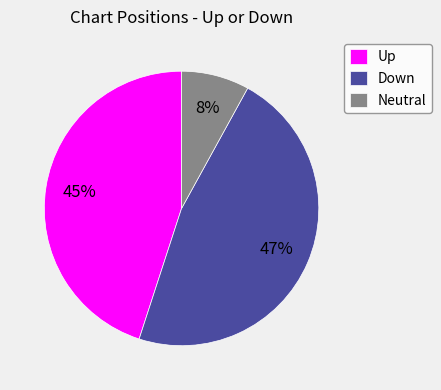

Which slice is the largest?

Down